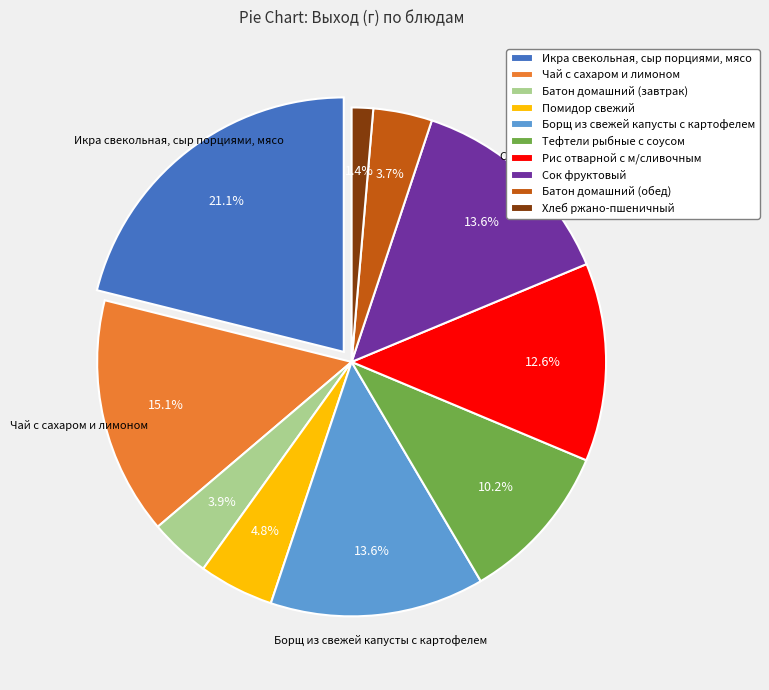

What is the total percentage of Батон домашний (обед) and Чай с сахаром и лимоном?

18.9%